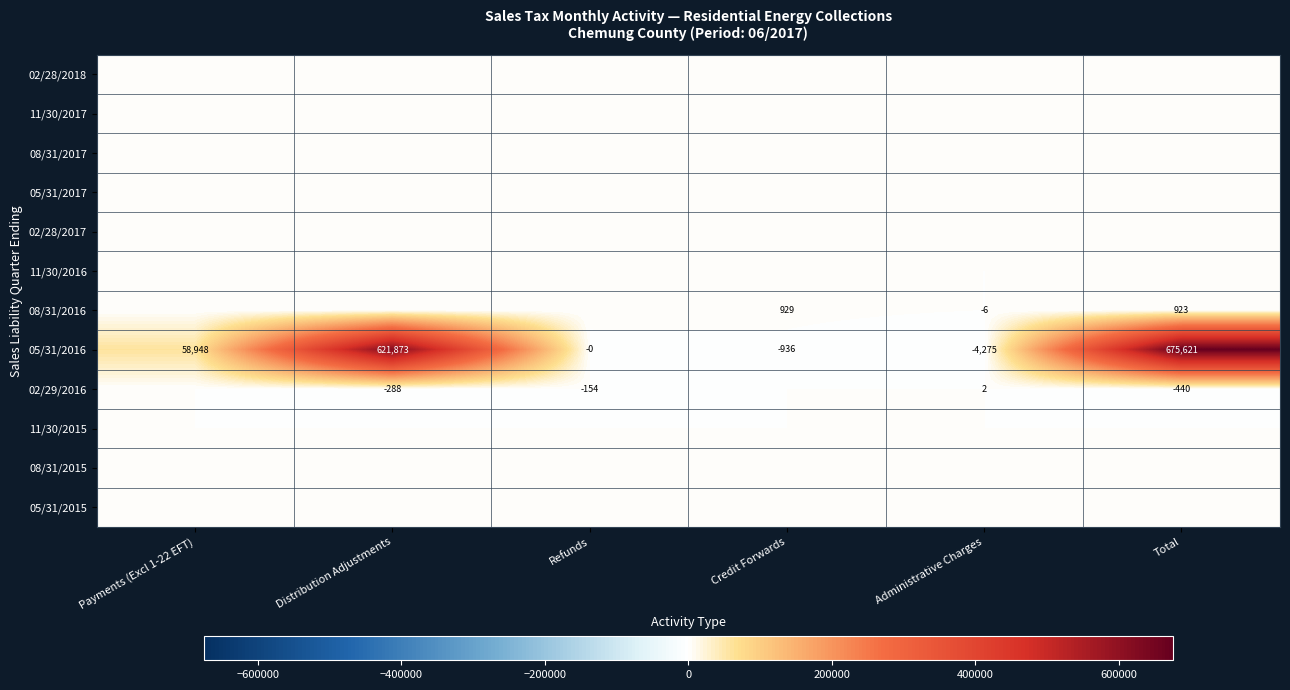

How many distinct data groups are displayed?

12